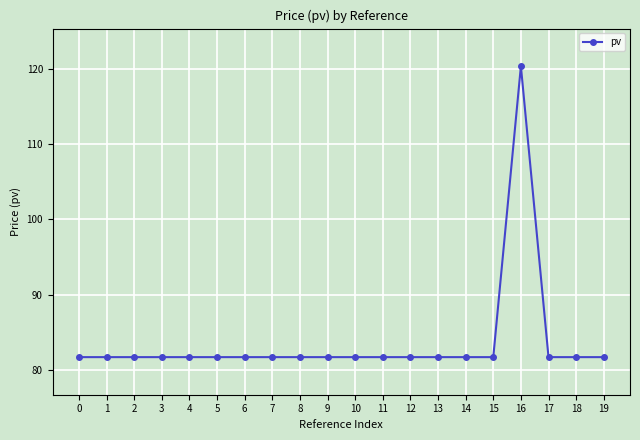

How many lines are shown in the chart?

1